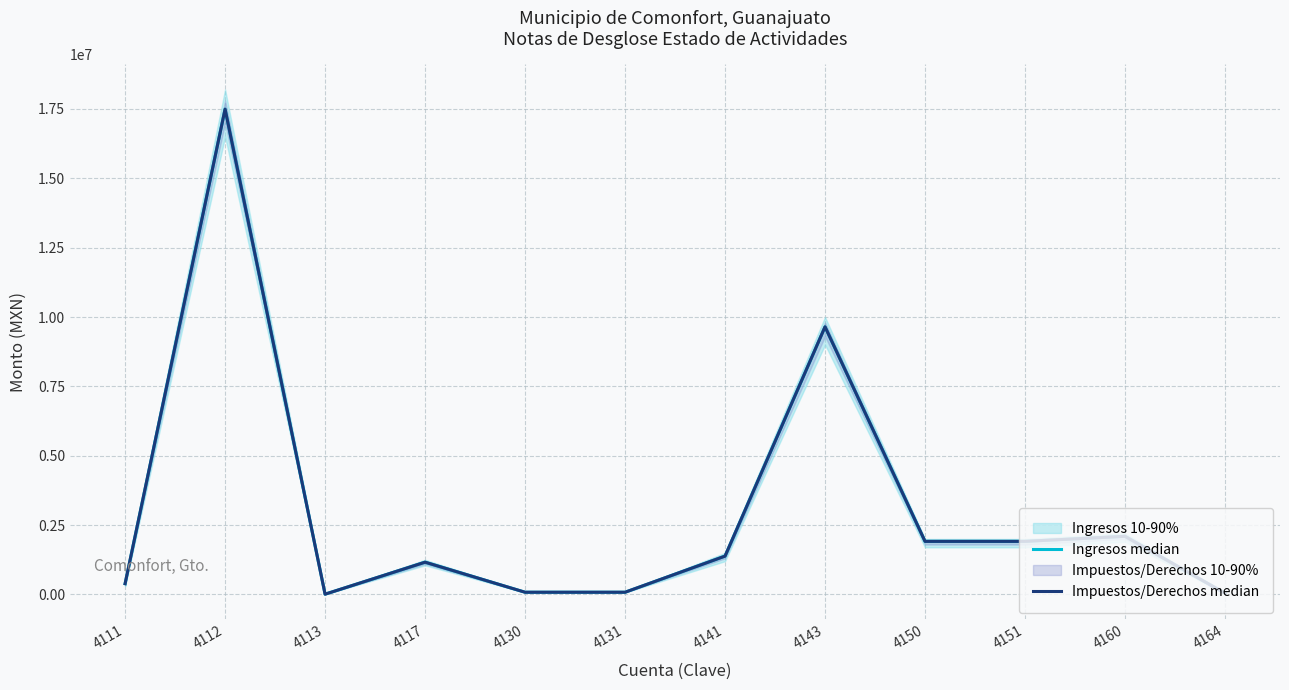

What is the sum of the Ingresos median values at 4143 and 4150?

11560687.6